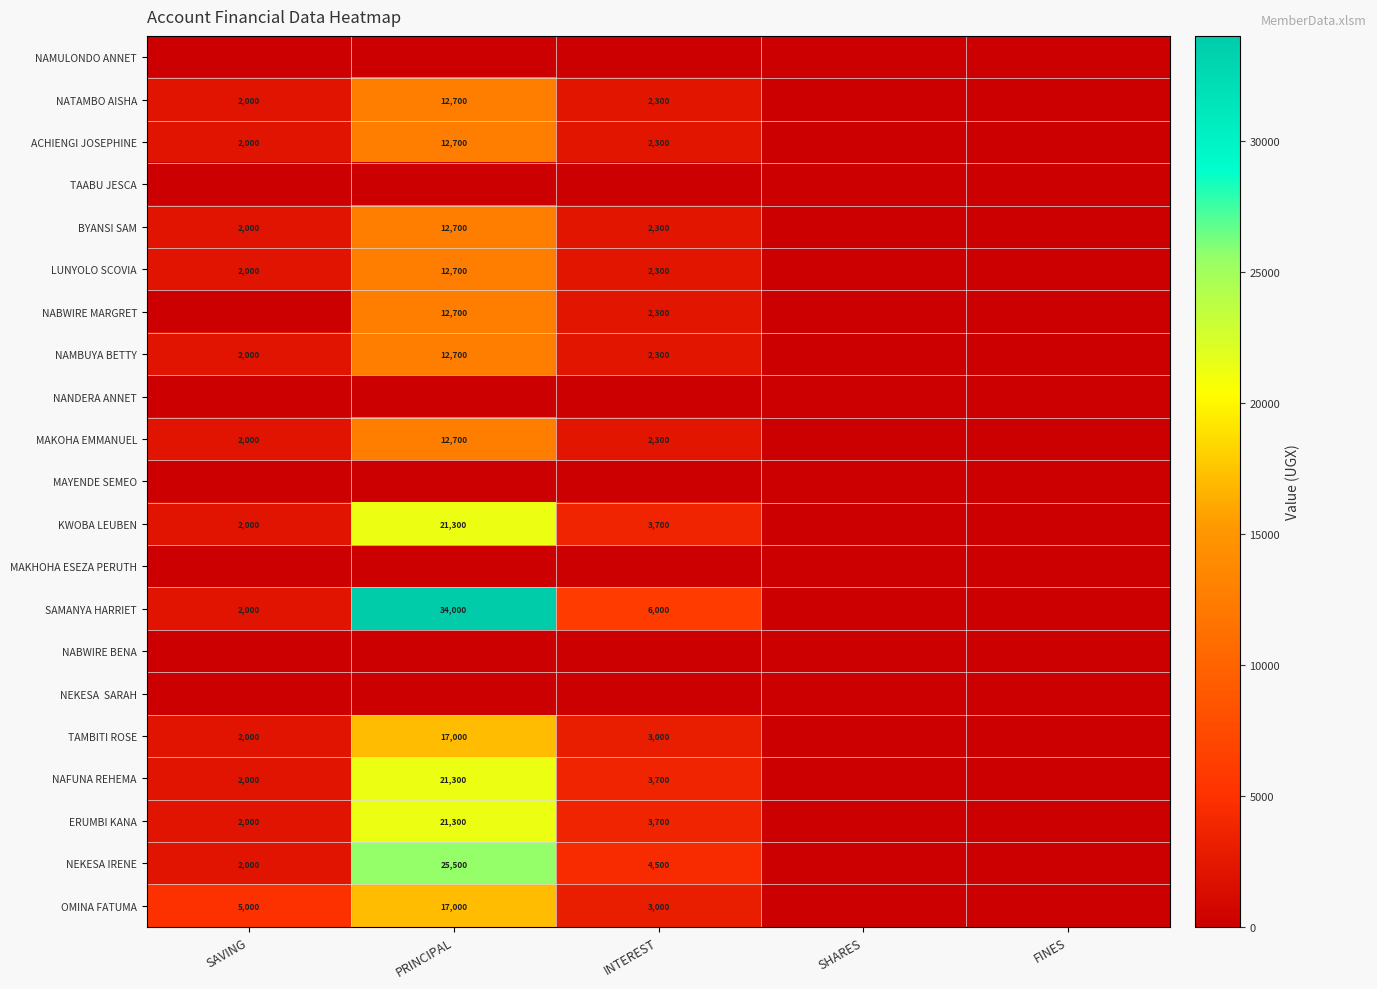

What is the difference between the highest and lowest values at SAVING?

5000